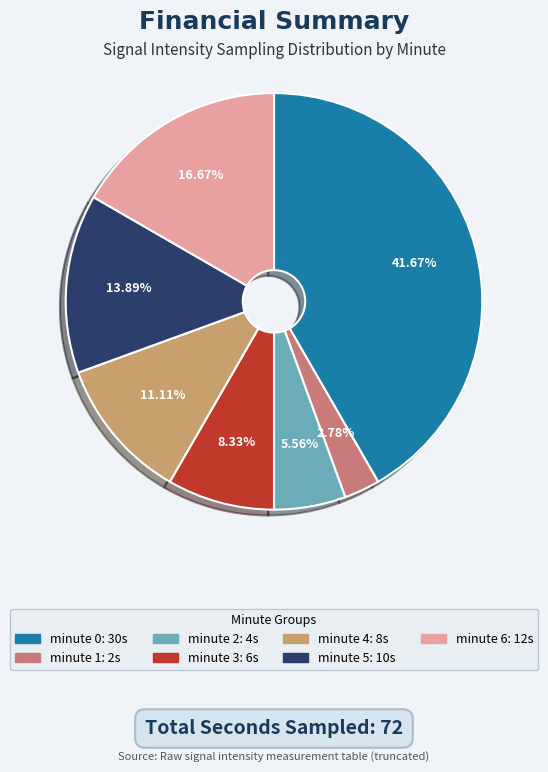

What is the change in value from minute 0 to minute 4?

-22